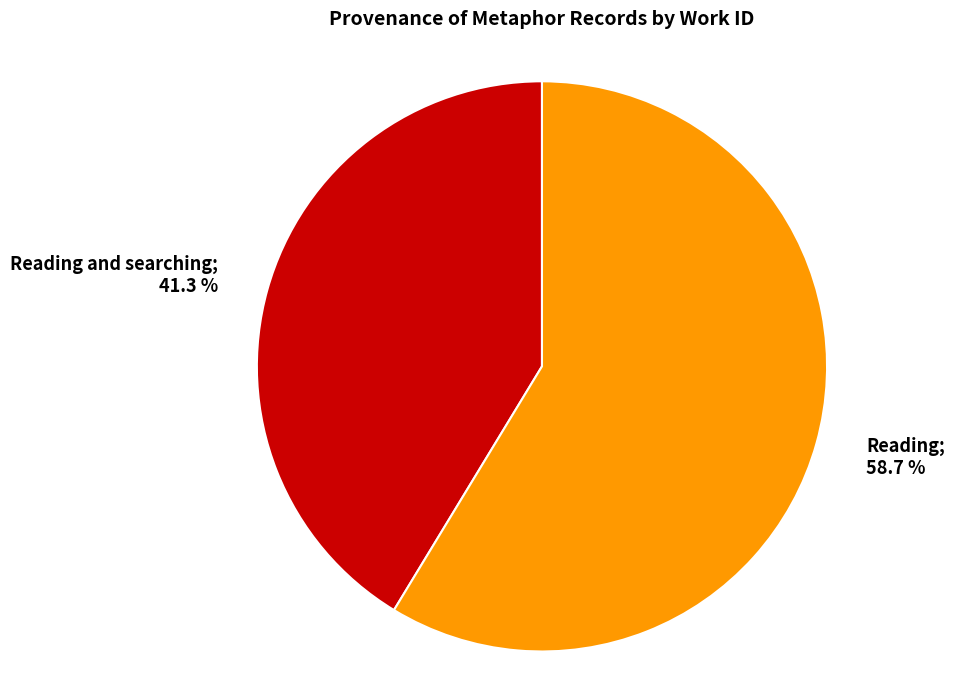

Is there a majority slice in this chart?

Yes